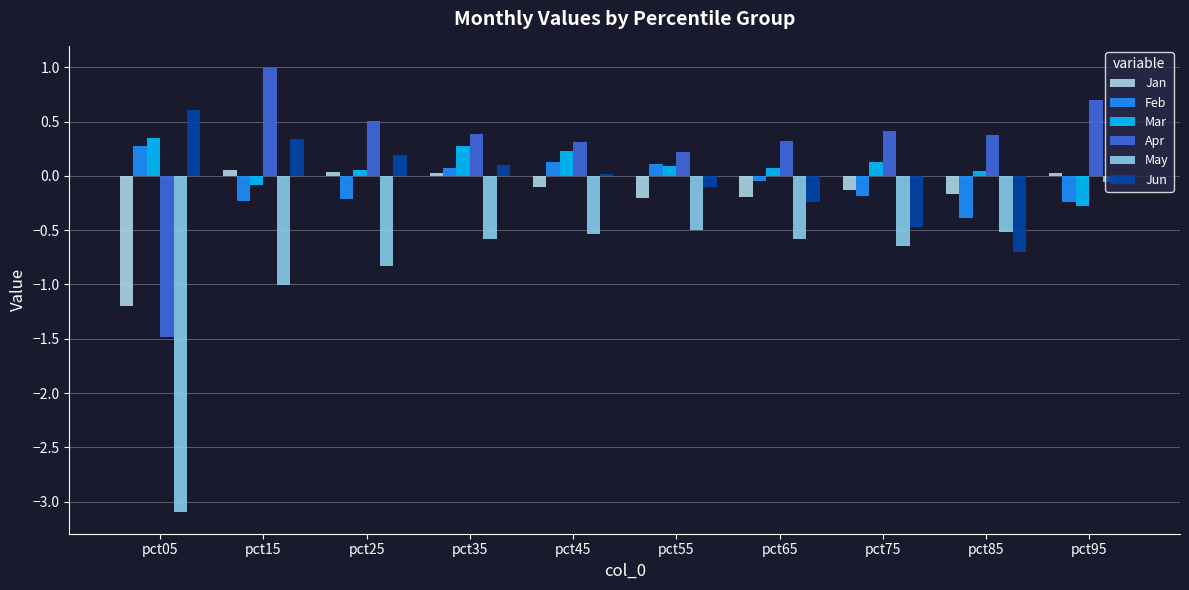

Is the value of Jun at pct95 greater than the value of Feb at pct85?

Yes